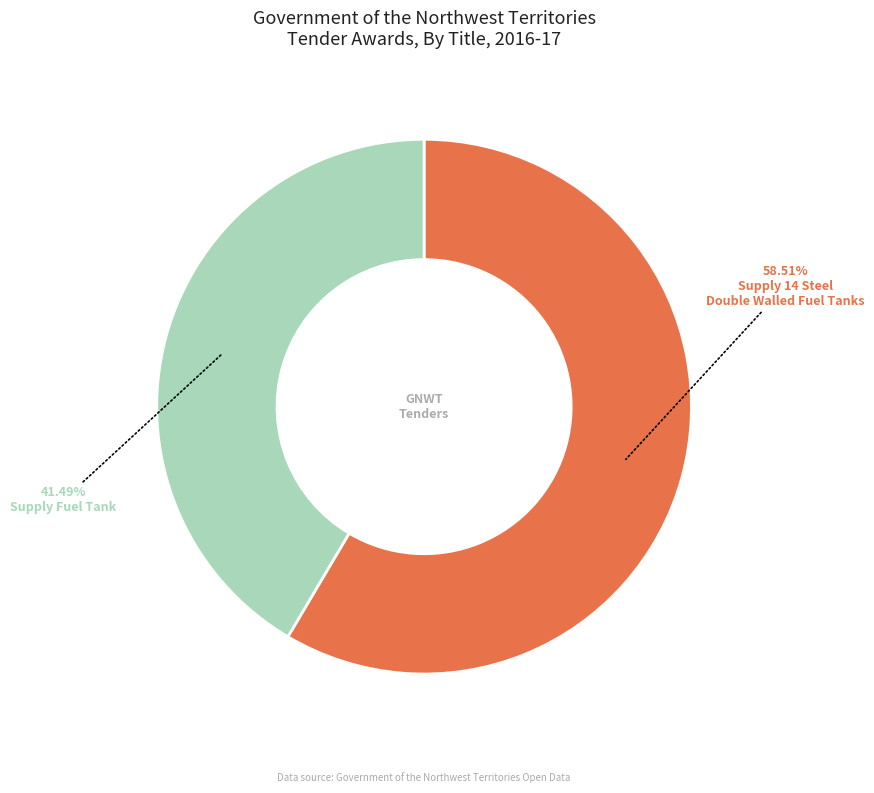

Which category has the smallest portion of the pie?

Supply Fuel Tank